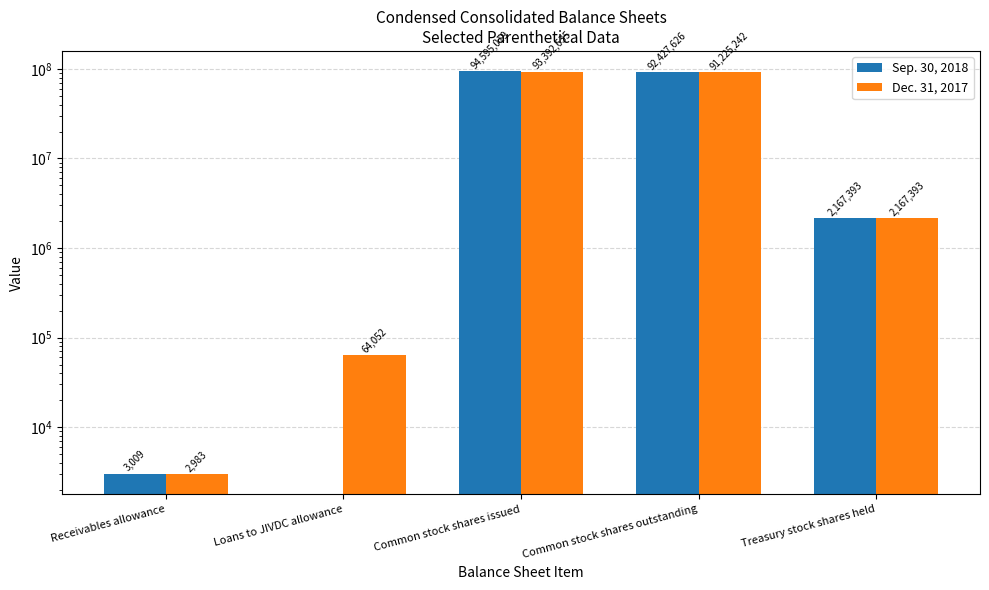

Reading left to right, list all the values displayed in this chart.

Sep. 30, 2018: 3009	0	94595019	92427626	2167393
Dec. 31, 2017: 2983	64052	93392635	91225242	2167393